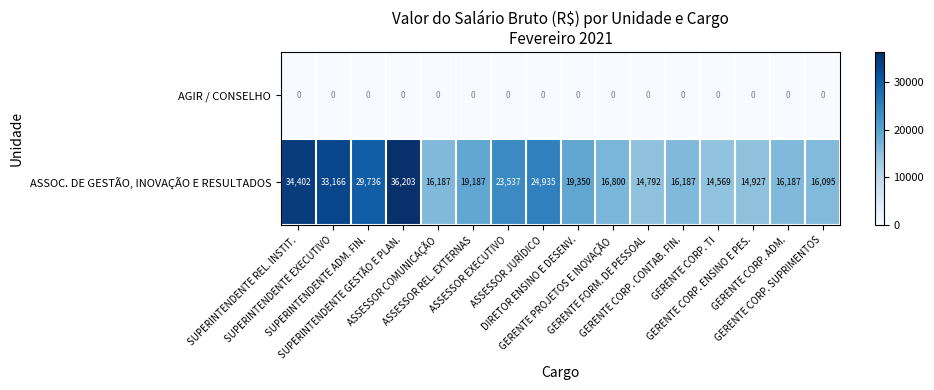

Which series has the largest total across all categories?

ASSOC. DE GESTÃO, INOVAÇÃO E RESULTADOS